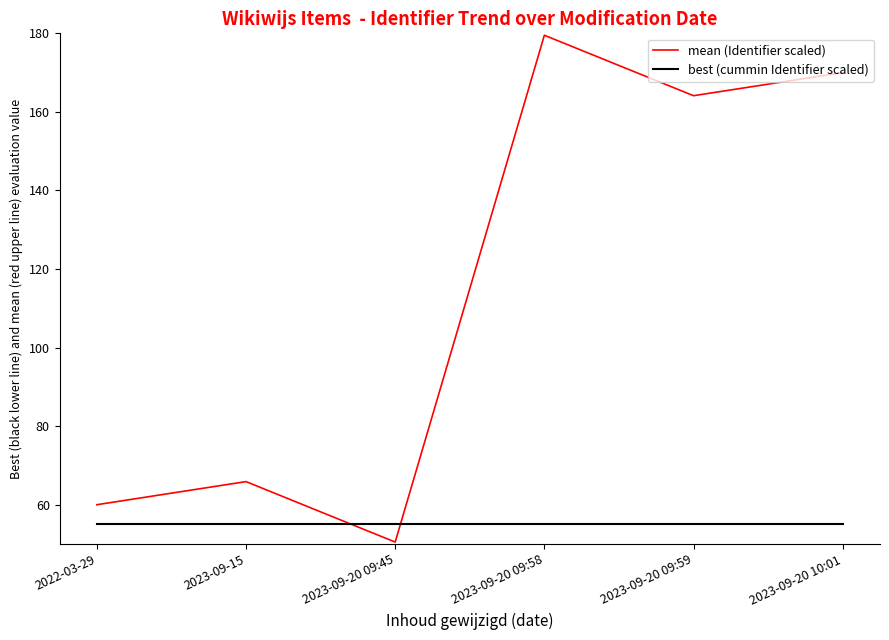

Is it true that mean (Identifier scaled) equals 170.0 at 2023-09-20 10:01?

True